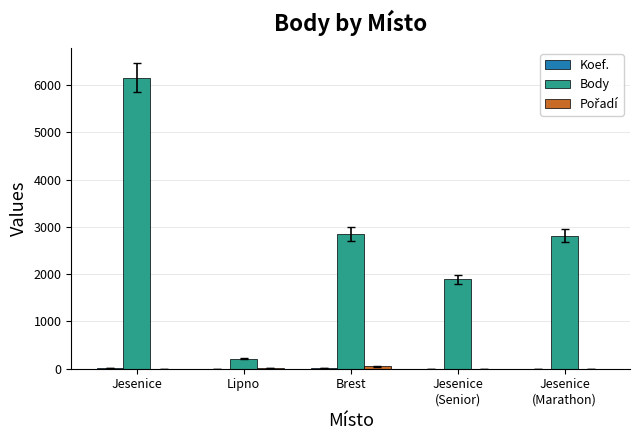

At which category does the chart reach its peak across all series?

Jesenice